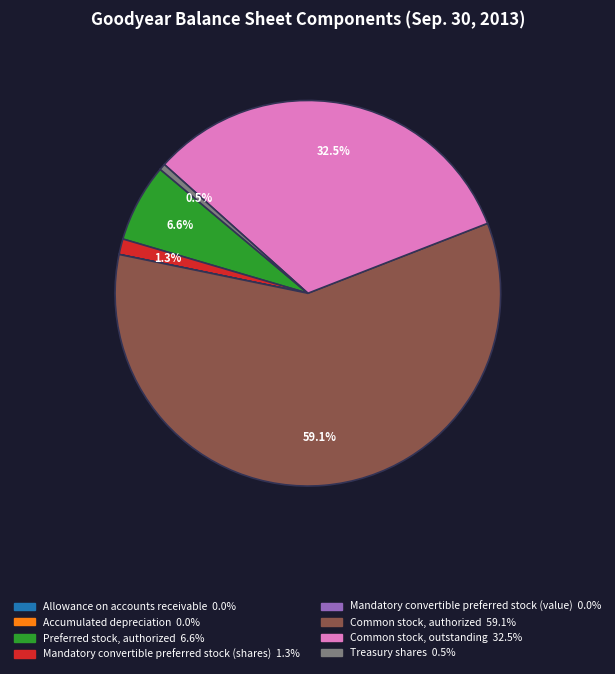

Which slice represents more than half of the pie?

Common stock, authorized